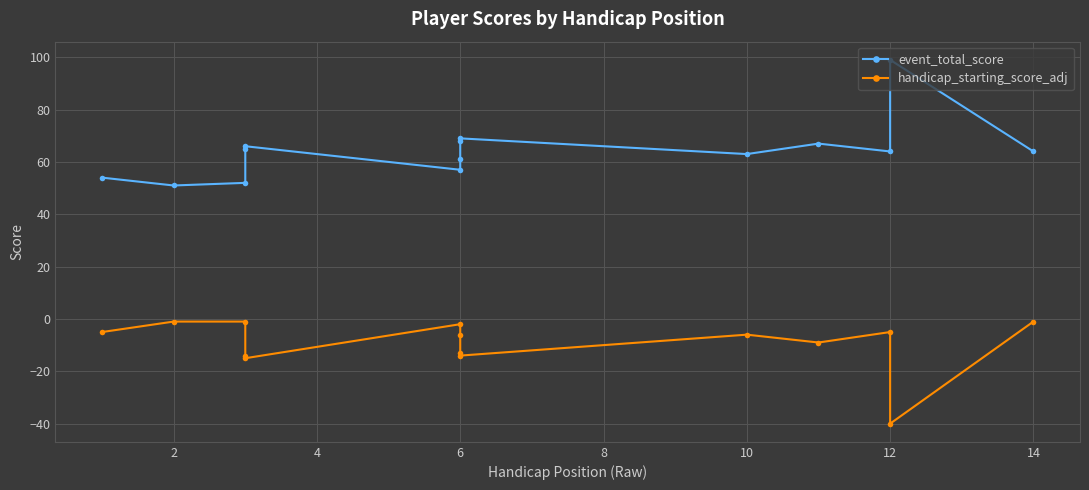

In event_total_score, how many points are lower than both neighbors (excluding endpoints)?

4